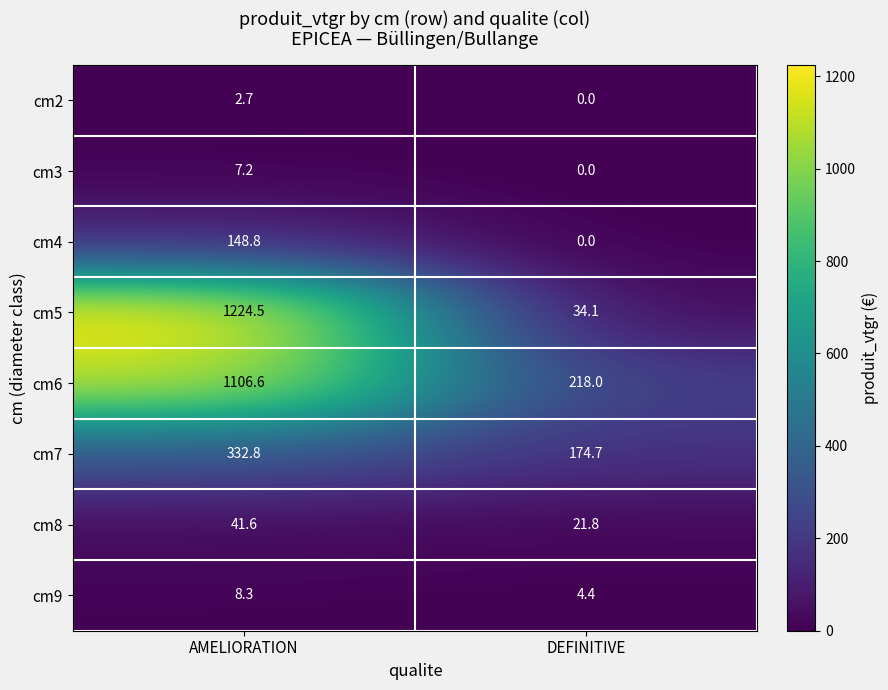

At how many categories does at least one series exceed 801?

1